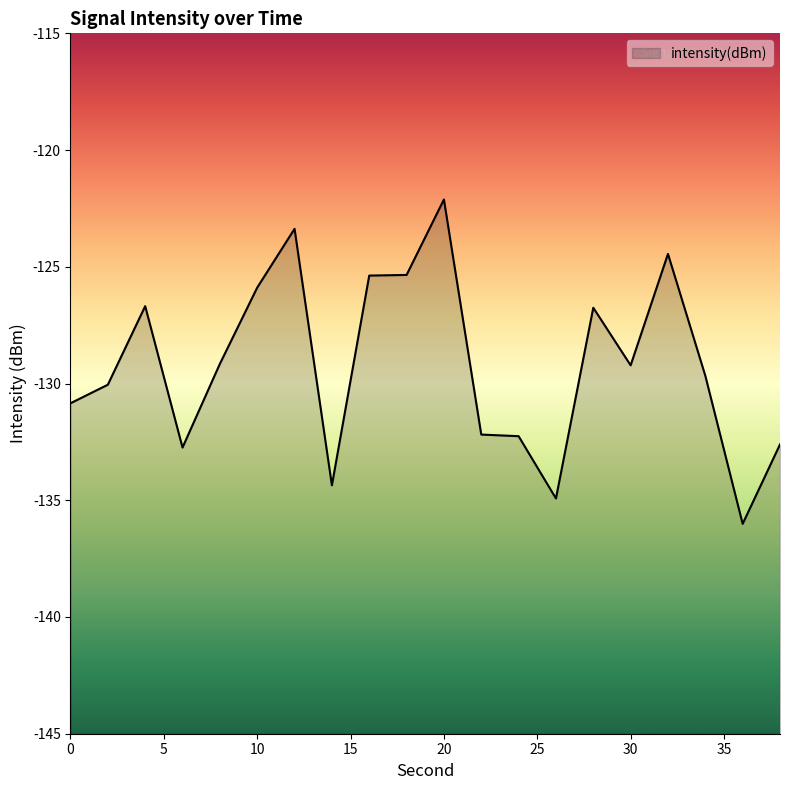

How many data points are above -129?

8